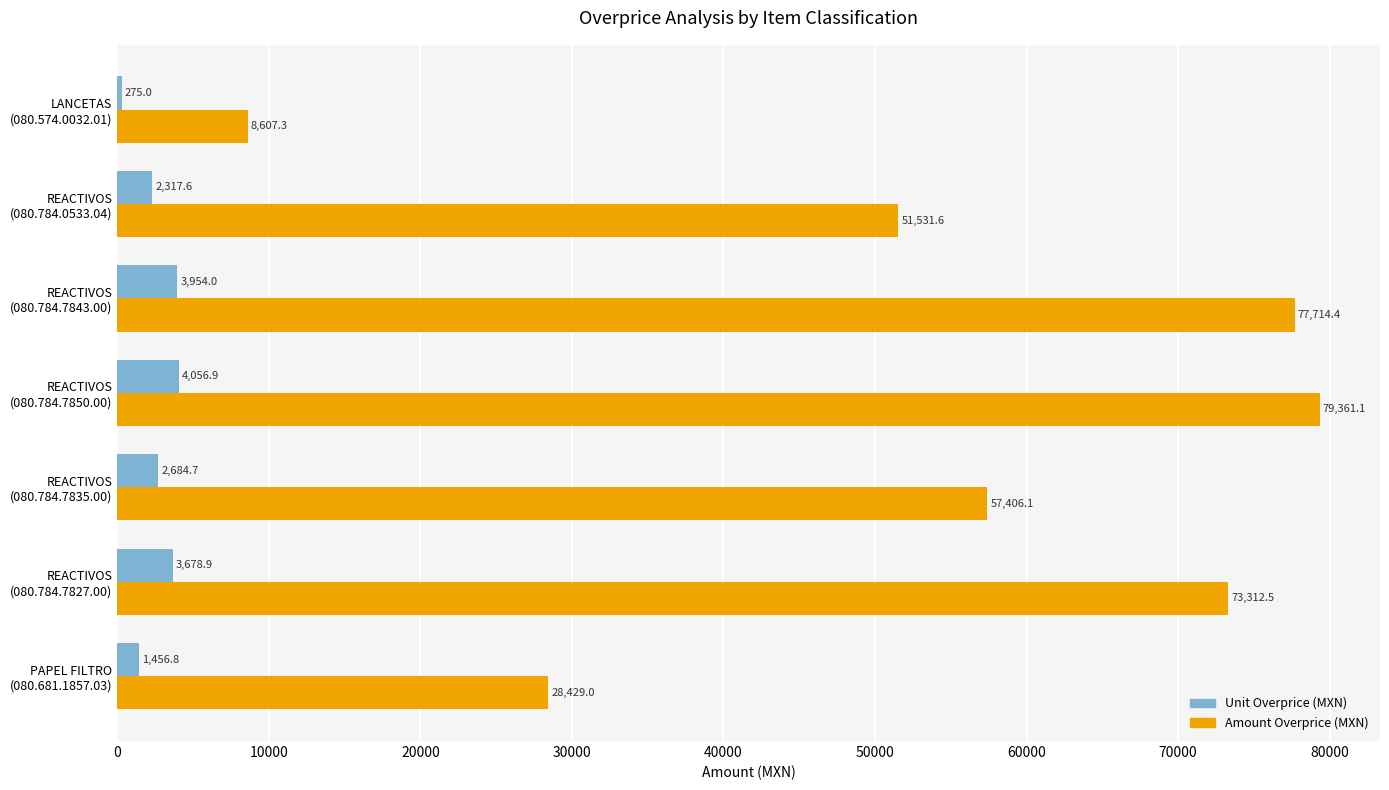

What is the smallest value displayed?

275.0